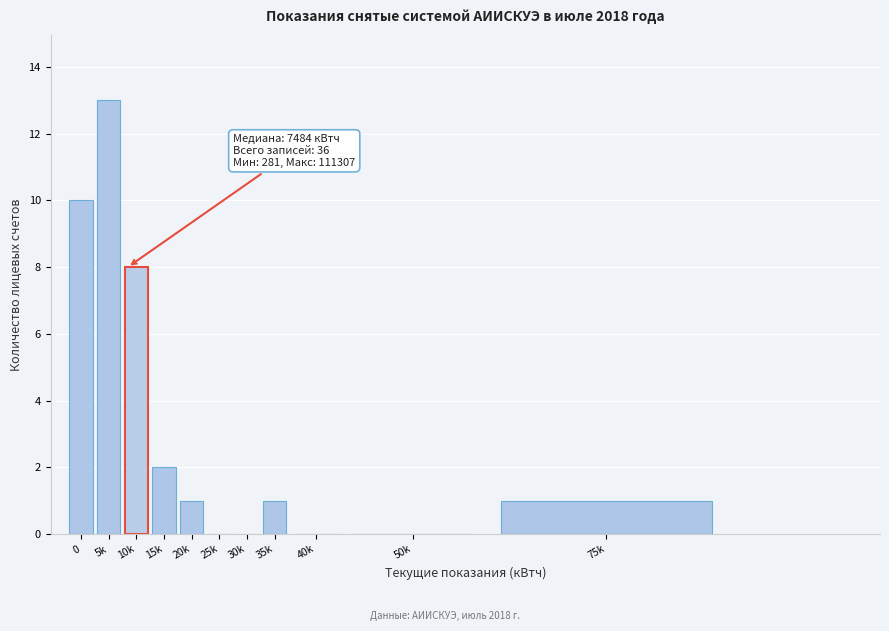

Reading right to left, transcribe all the data shown in this chart.

75k=1	50k=0	40k=0	35k=1	30k=0	25k=0	20k=1	15k=2	10k=8	5k=13	0=10